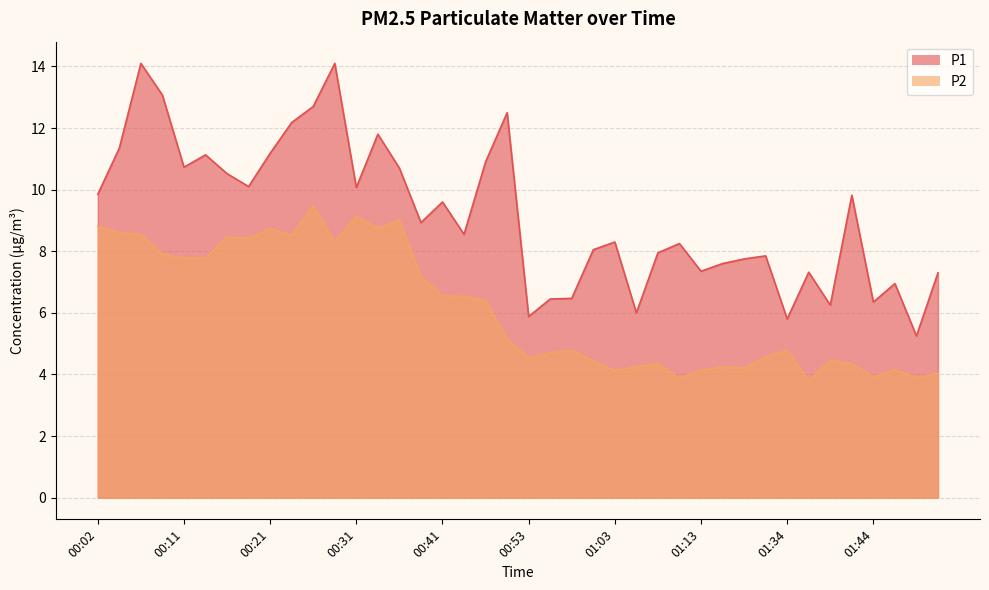

Rank the series by their average value, from lowest to highest.

P2, P1